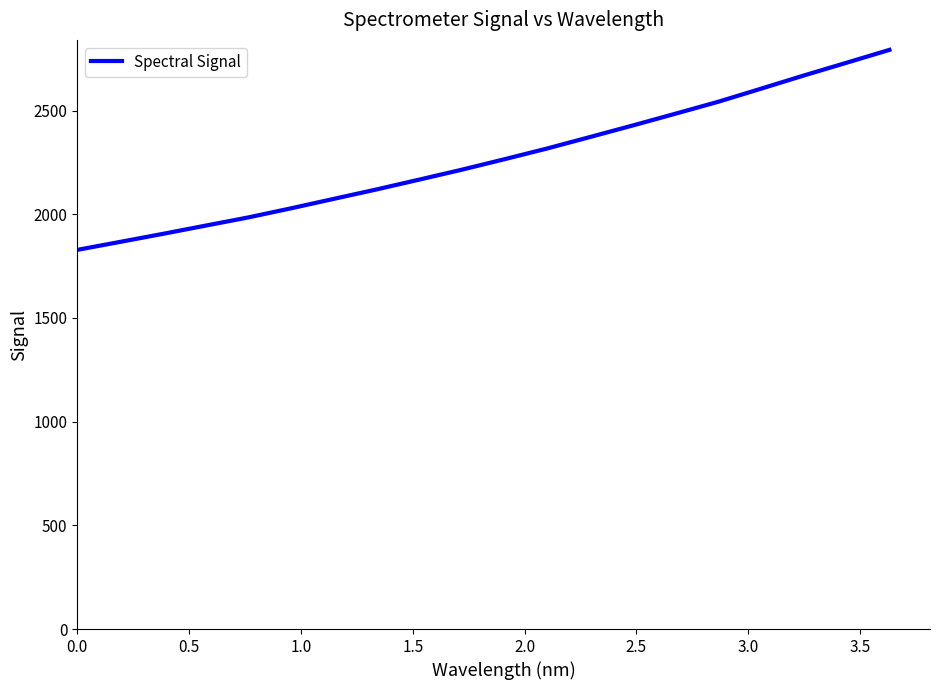

What is the maximum value shown in the chart?

2792.6